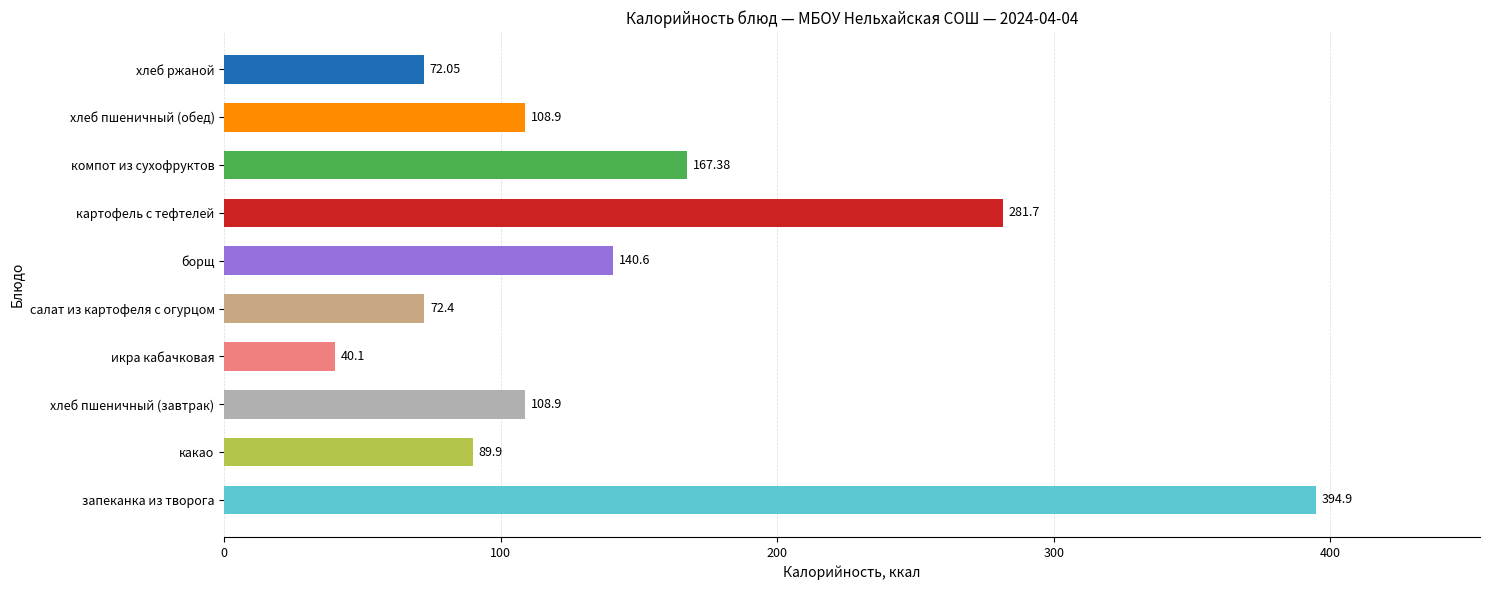

What is the sum of all values?

1476.8